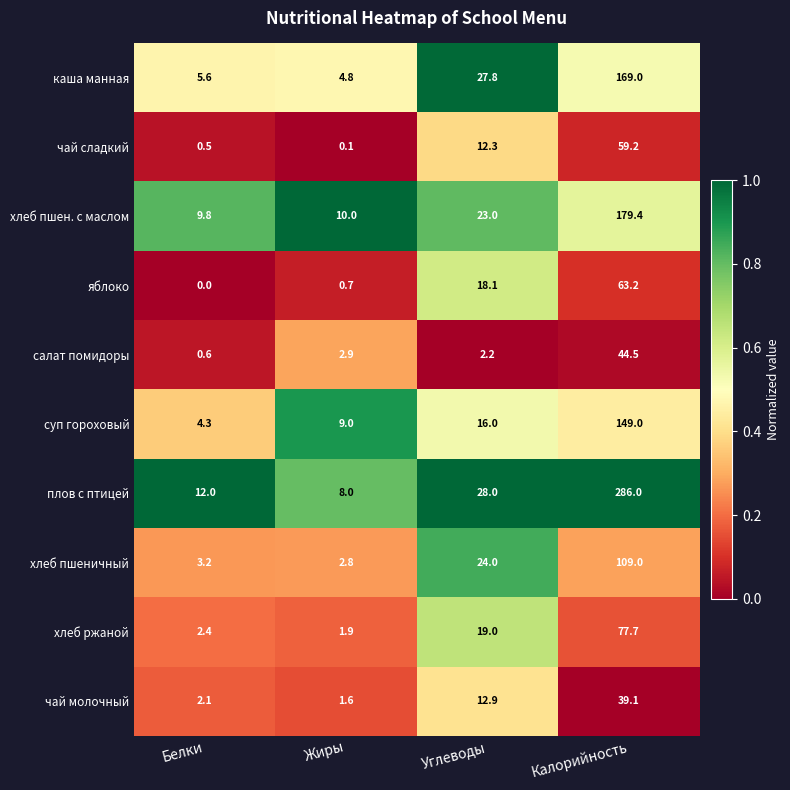

How many categories are shown in the chart?

4